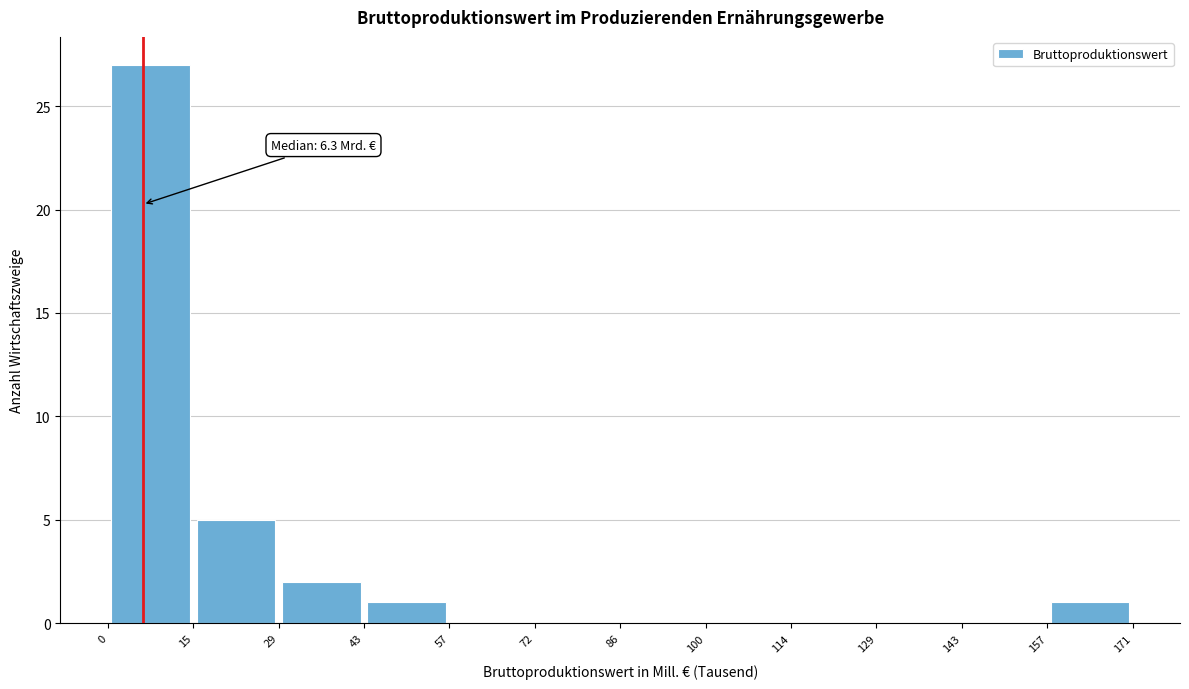

Which range on the x-axis has the tallest bar?

0 to 15